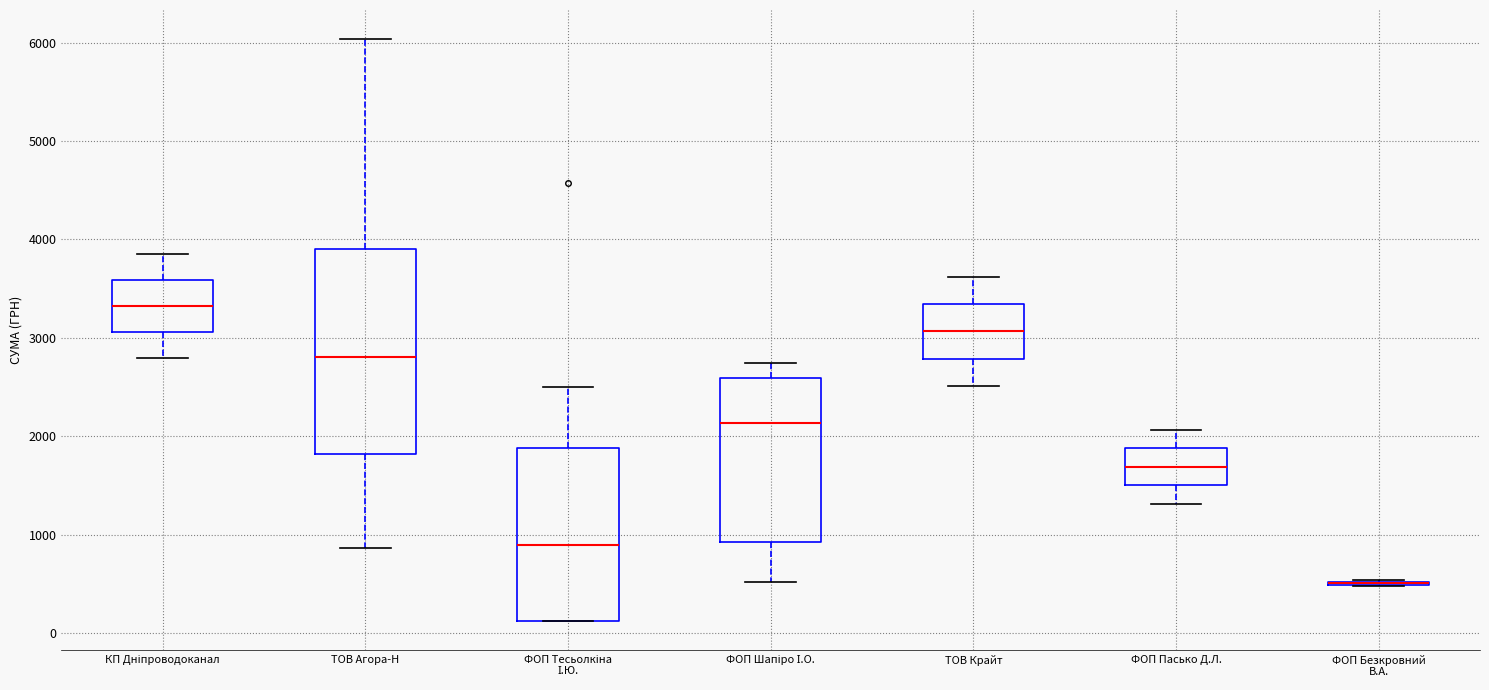

Reading left to right, transcribe this box plot: for each box, give where its median line is, the range the box spans, and where its two whiskers end, as read against the y-axis. The values are not printed on the chart, so give them approximately, as read against the axis.

КП Дніпроводоканал: median 3300, box 3100 to 3600, whiskers 2800 to 3900
ТОВ Агора-Н: median 2800, box 1800 to 3900, whiskers 900 to 6000
ФОП Тесьолкіна І.Ю.: median 900, box 100 to 1900, whiskers 100 to 2500
ФОП Шапіро І.О.: median 2100, box 900 to 2600, whiskers 500 to 2700
ТОВ Крайт: median 3100, box 2800 to 3300, whiskers 2500 to 3600
ФОП Пасько Д.Л.: median 1700, box 1500 to 1900, whiskers 1300 to 2100
ФОП Безкровний В.А.: box collapsed to a line at 500, whiskers 500 to 500